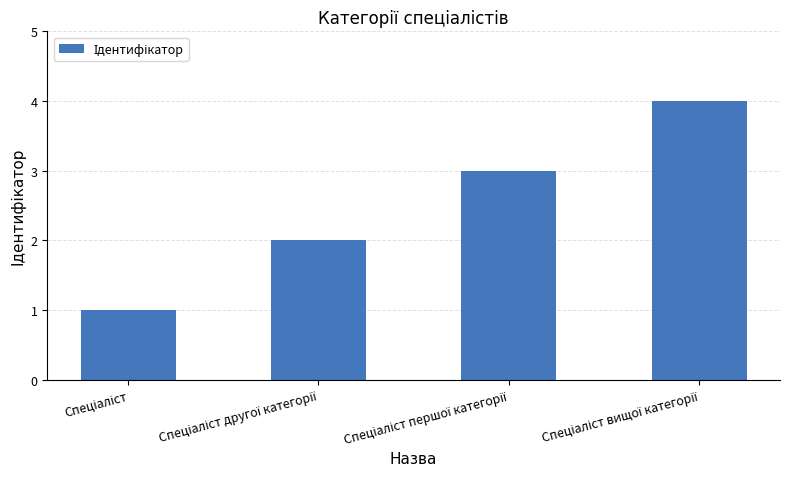

What is the difference between the maximum and minimum values?

3